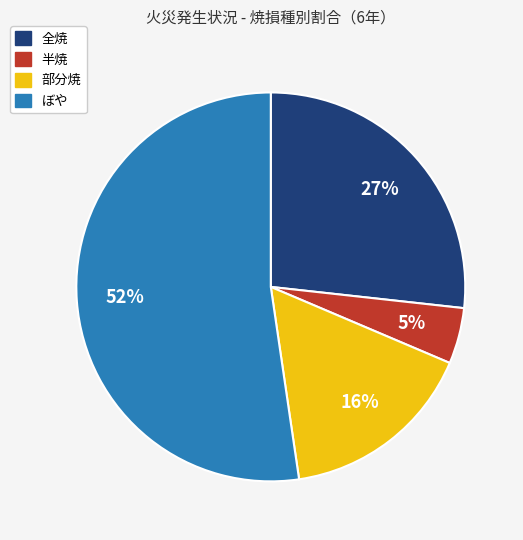

Is the sum of ぼや and 全焼 greater than half?

Yes